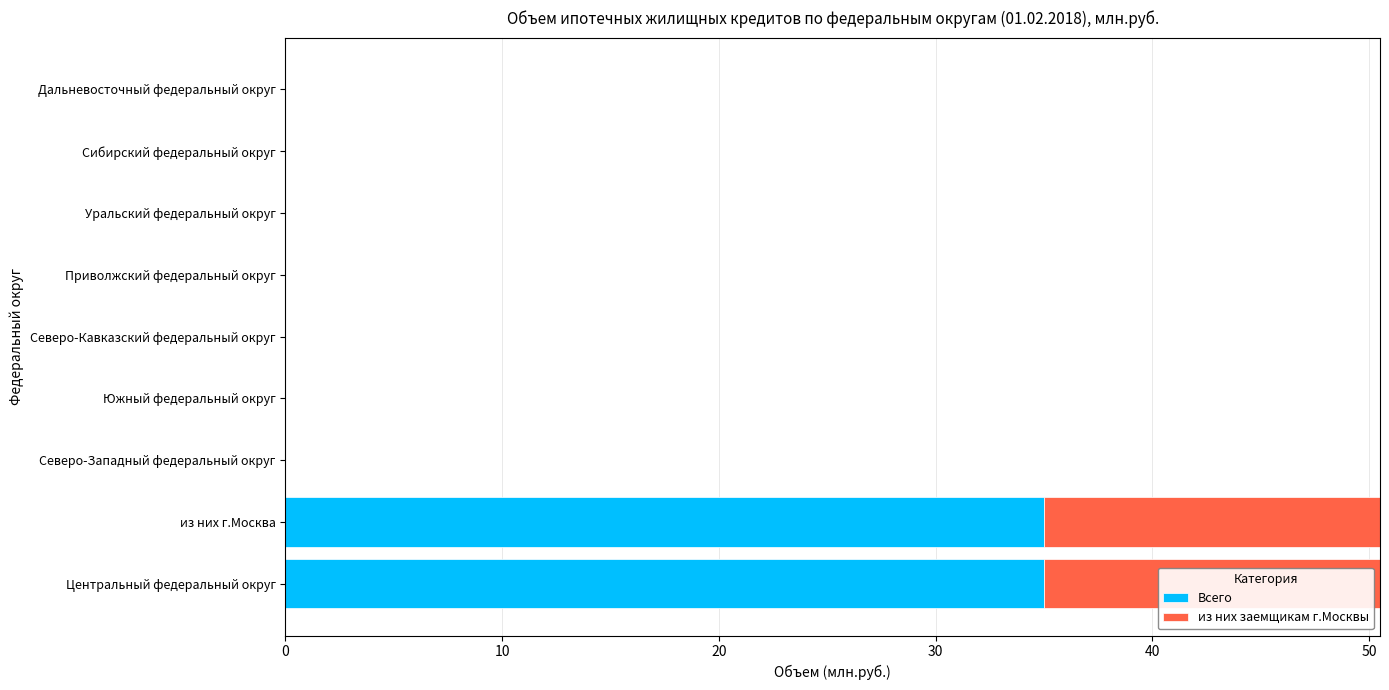

Is the value of Всего at Сибирский федеральный округ greater than the value of из них заемщикам г.Москвы at Сибирский федеральный округ?

No